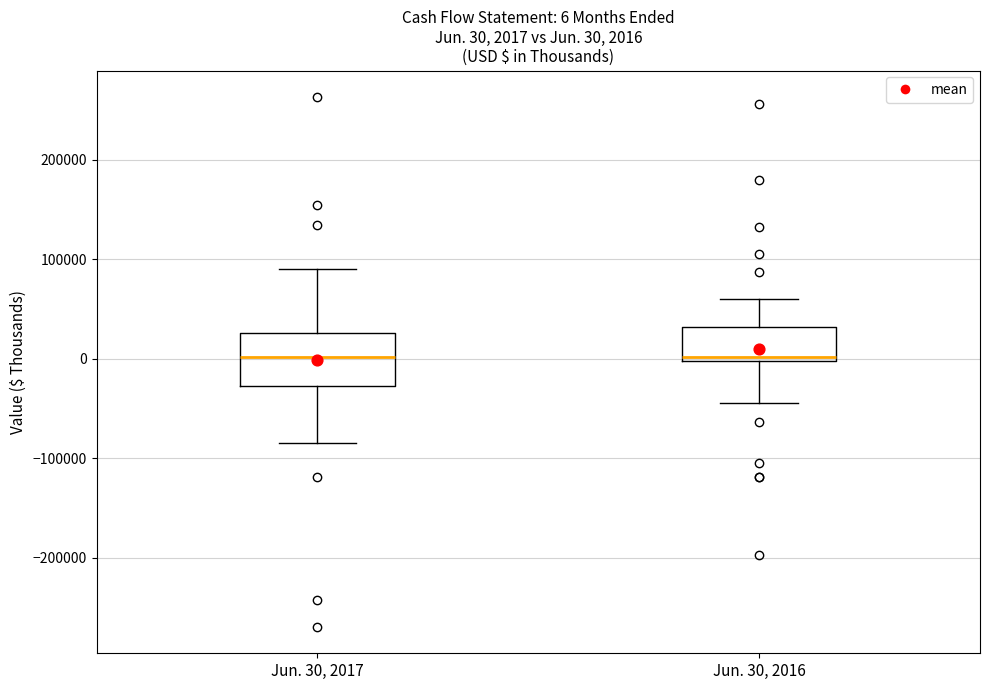

Which box is the tallest, from its lower edge to its upper edge?

Jun. 30, 2017